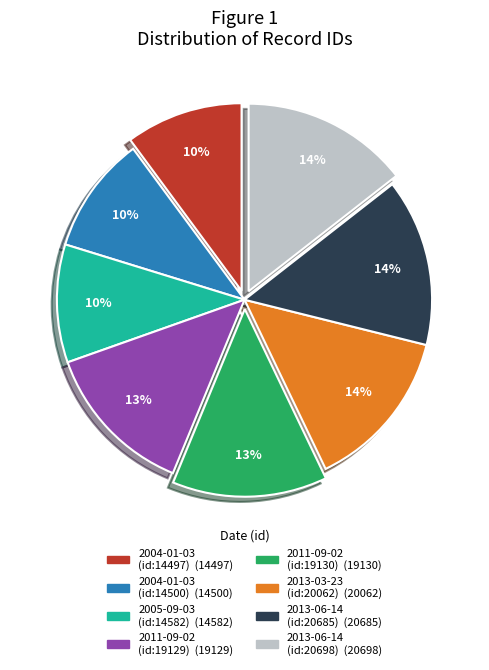

To the nearest percent, what is the difference between the largest and smallest slice percentages?

4%